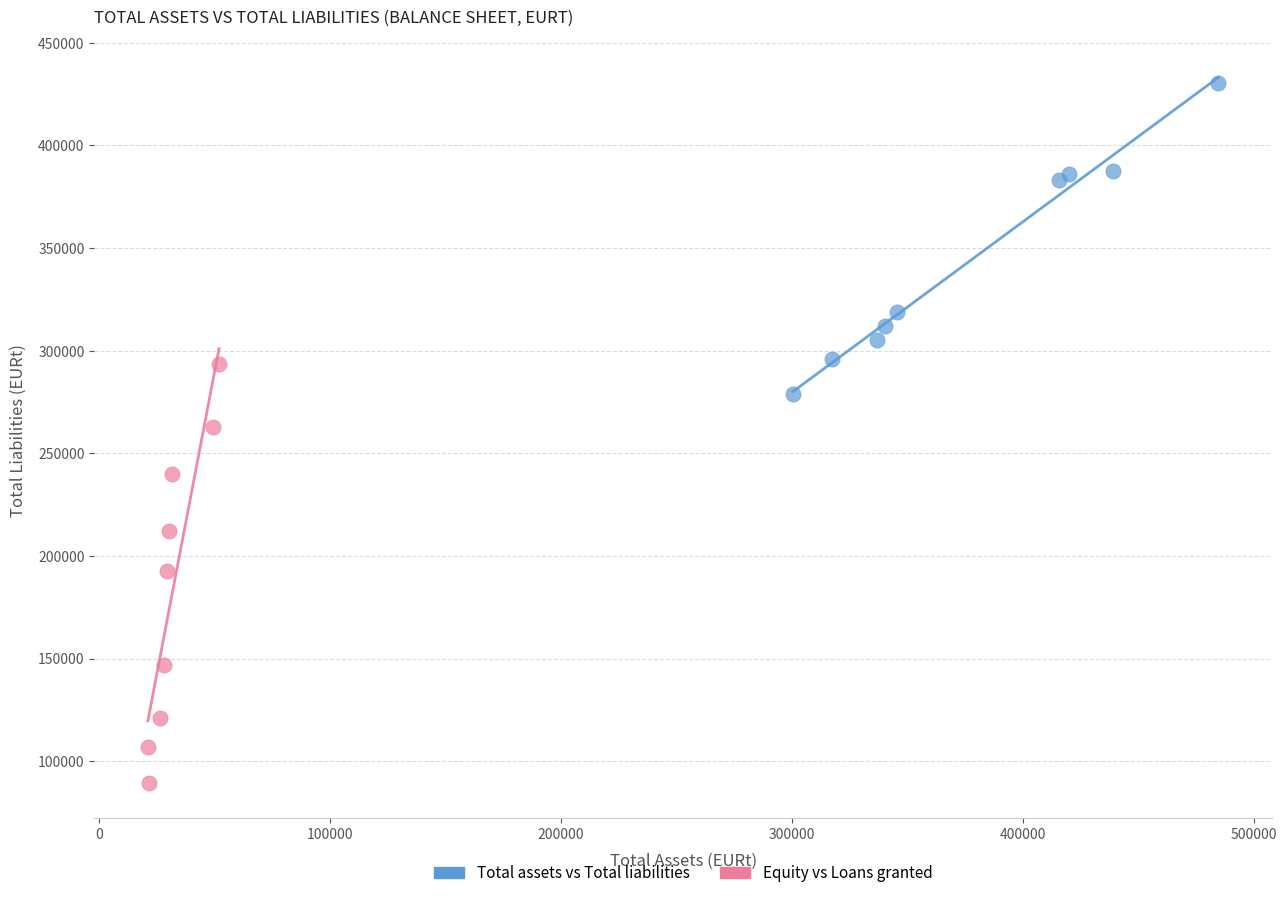

Which series has the largest Y range (max minus min)?

Equity vs Loans granted